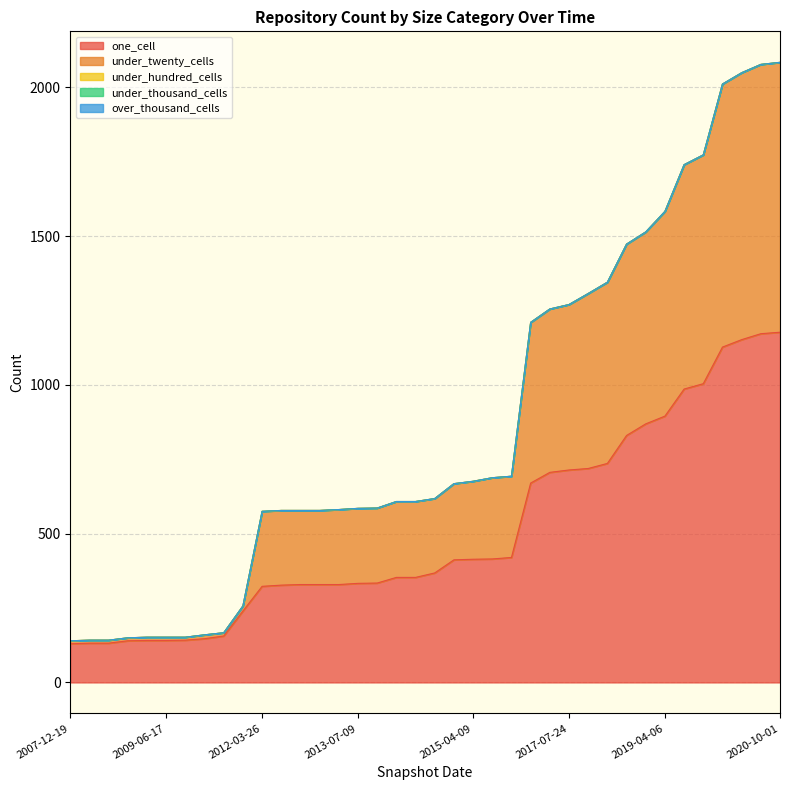

What is the label of the 16th point from the right?

2015-07-03